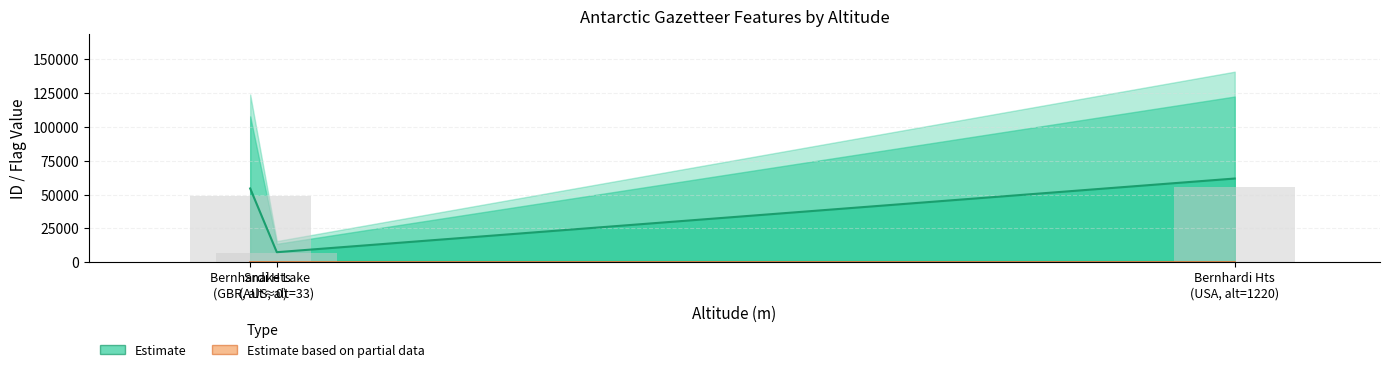

How many groups of bars are there?

3